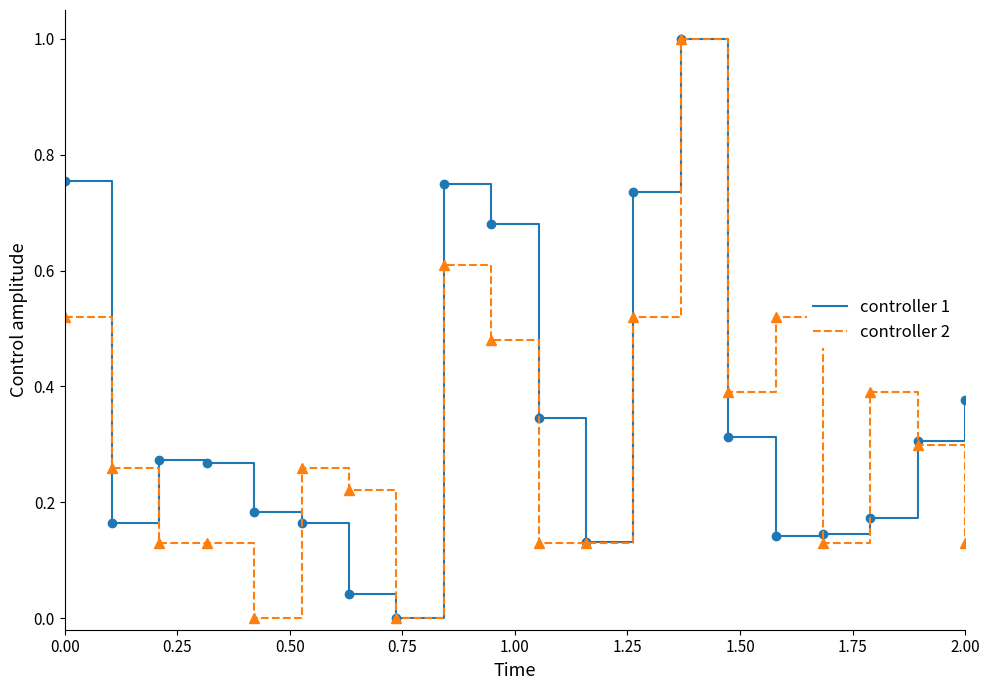

True or false: controller 2 has more than 0 points higher than both neighbors.

True